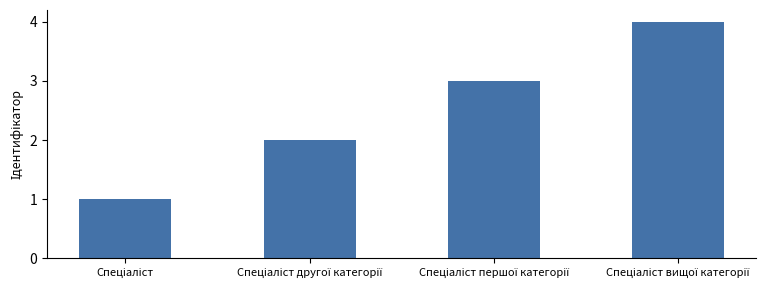

What is the maximum value shown in the chart?

4